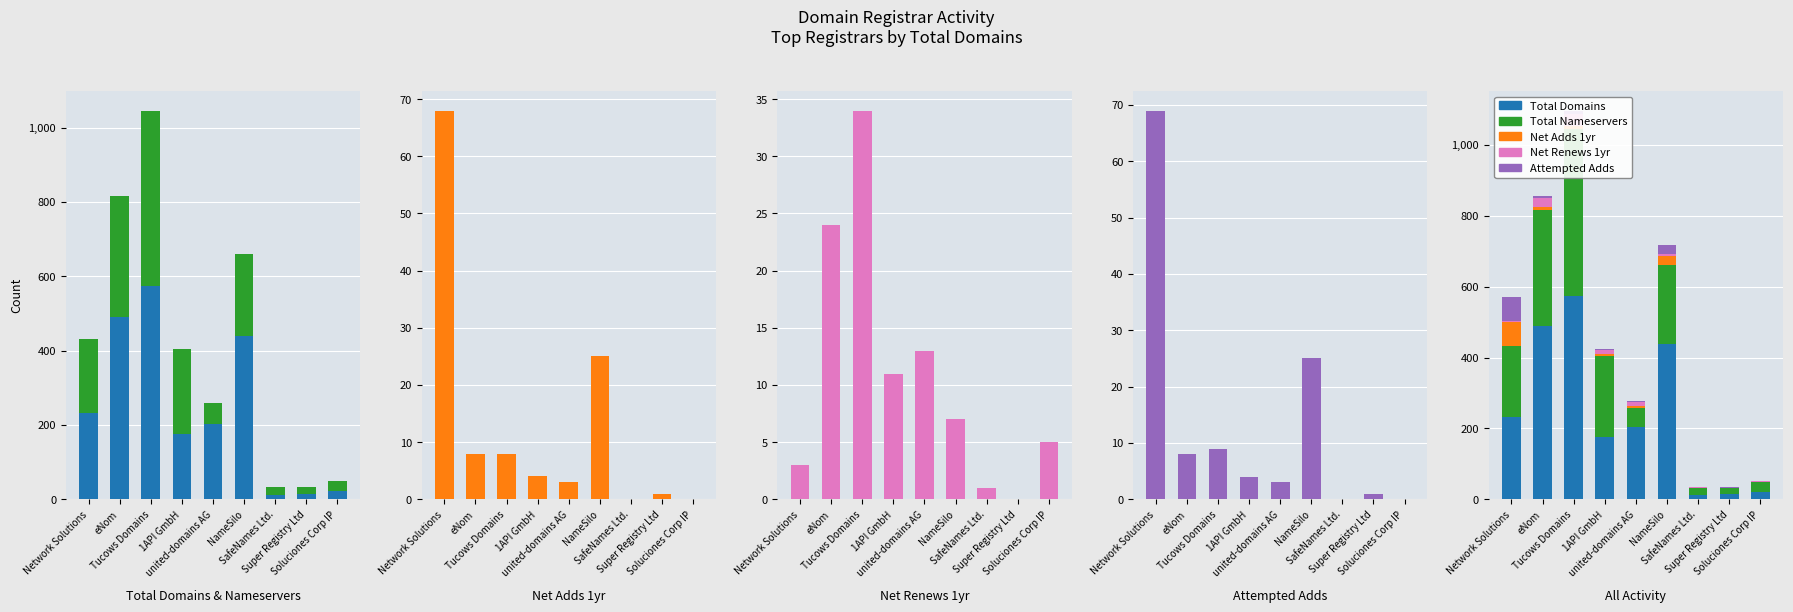

Count the number of categories in the chart.

9